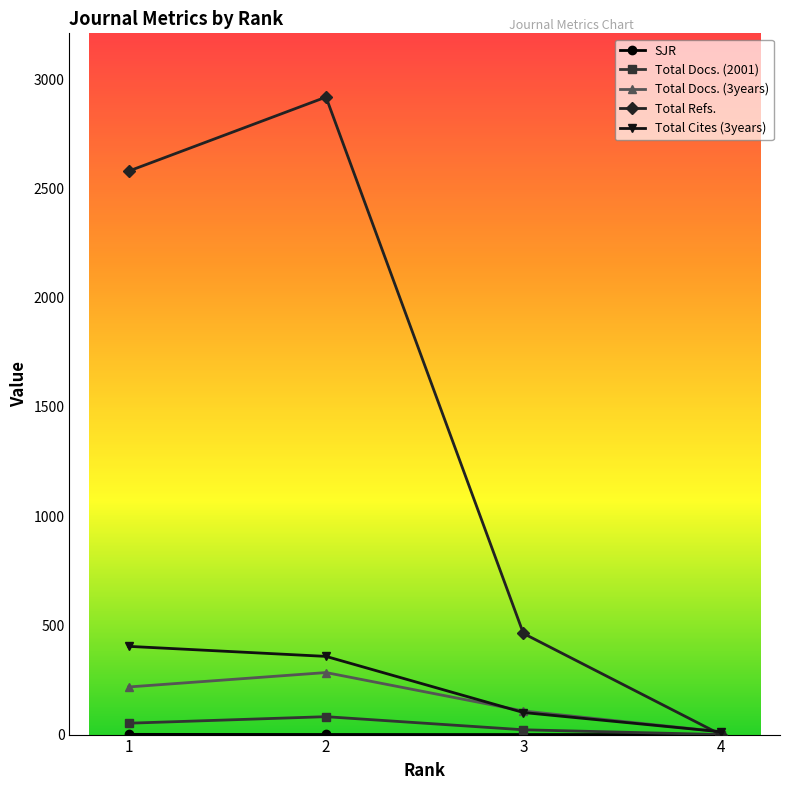

The value of Total Docs. (3years) at 2 is 284.0. True or false?

True